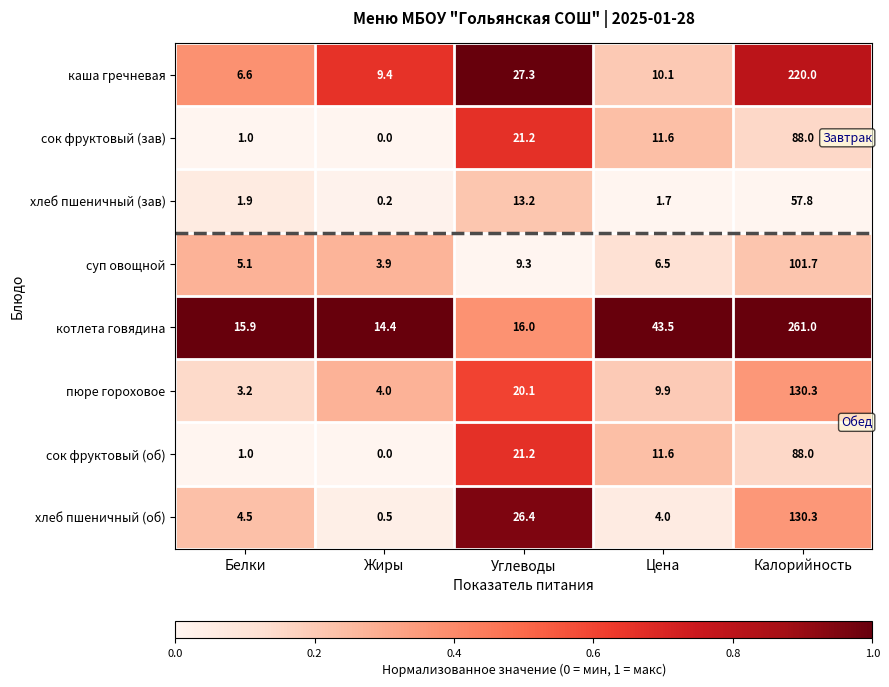

At which category is the sum across all series the highest?

Калорийность